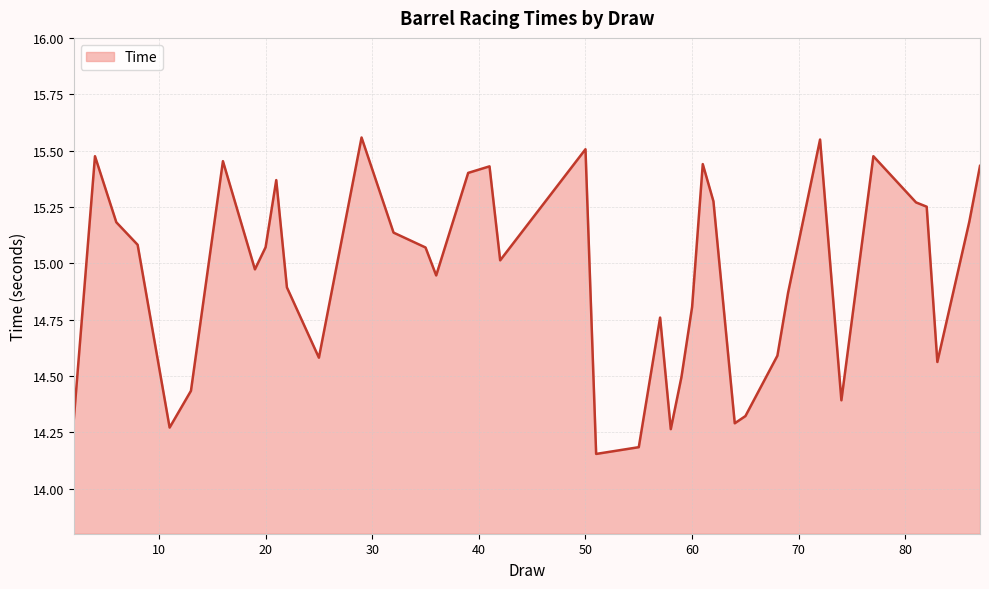

What is the difference between the maximum and minimum values?

1.4